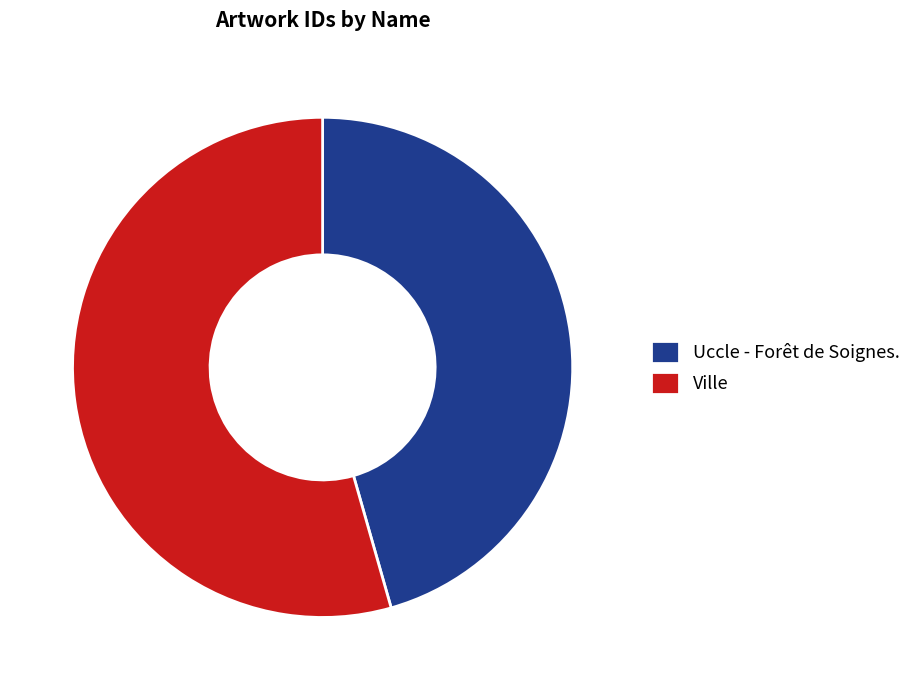

Combined, do Ville and Uccle - Forêt de Soignes. account for over 50%?

Yes